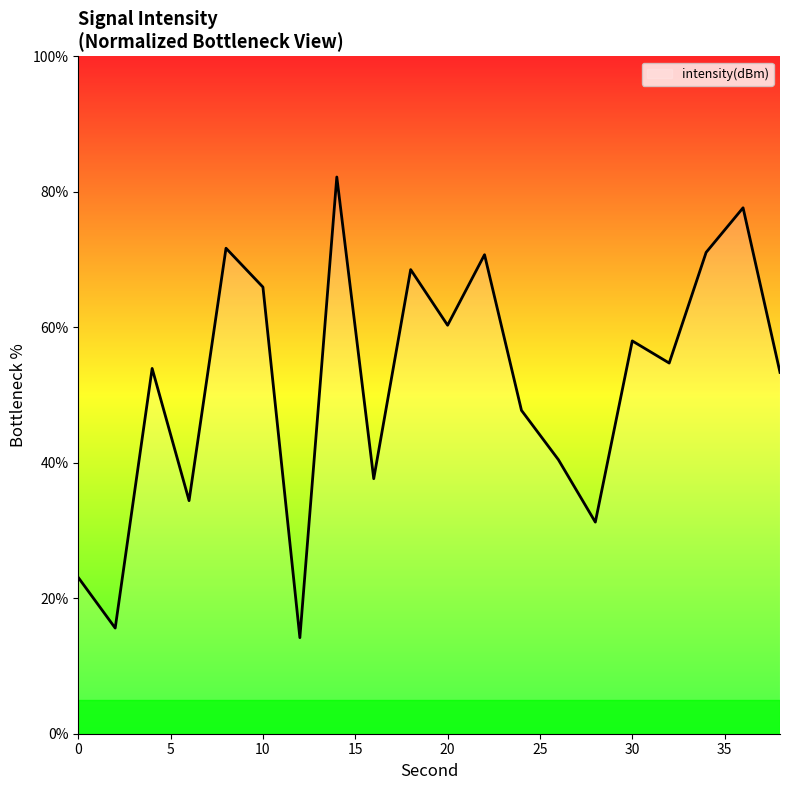

What is the difference between the maximum and minimum values?

68.0